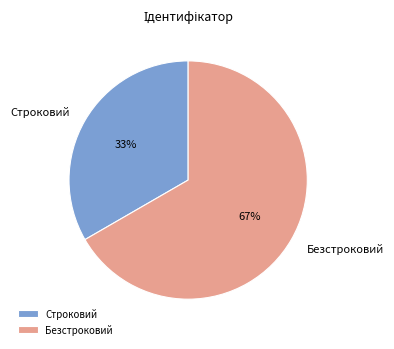

Does Безстроковий represent more than half of the total?

Yes